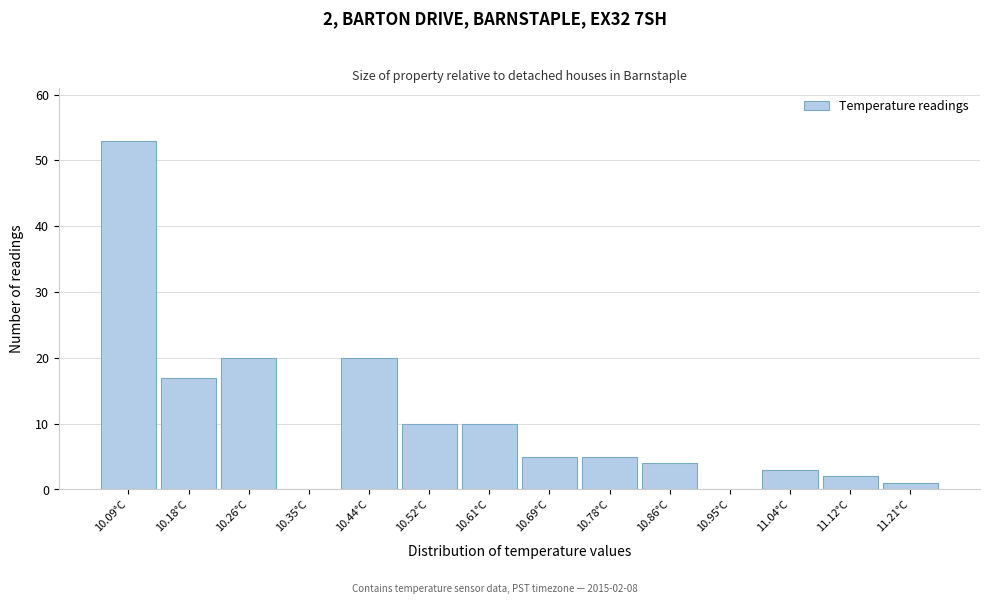

Which range on the x-axis has the tallest bar?

10.05 to 10.14